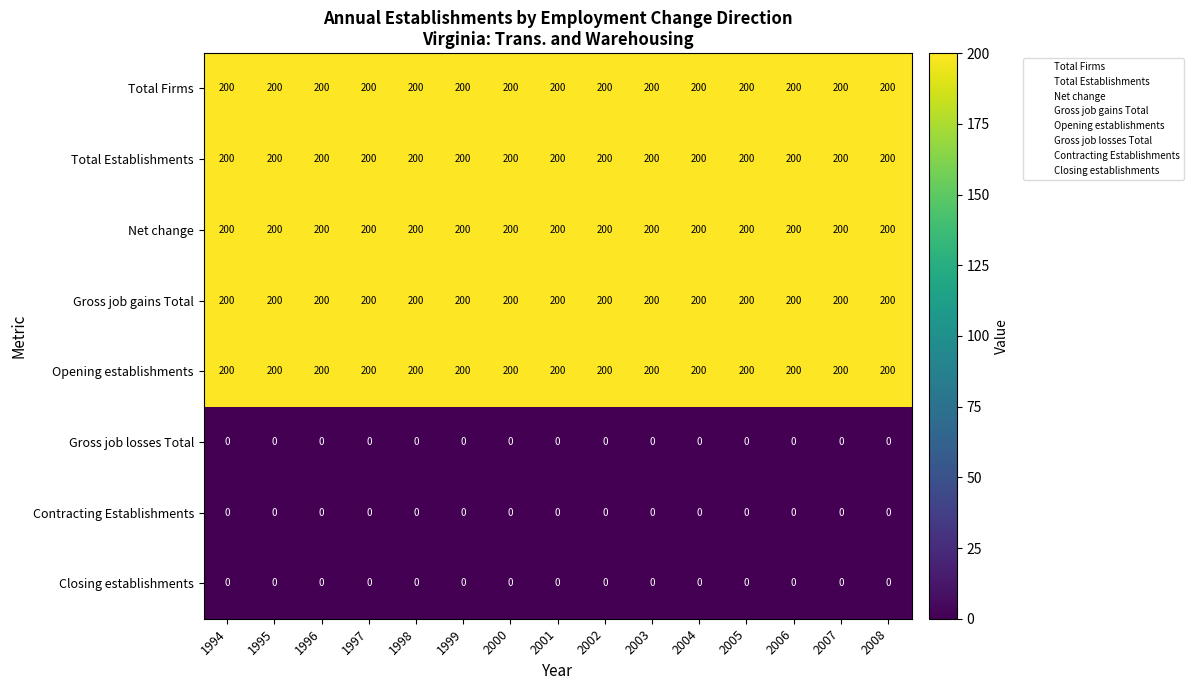

How many distinct data groups are displayed?

8